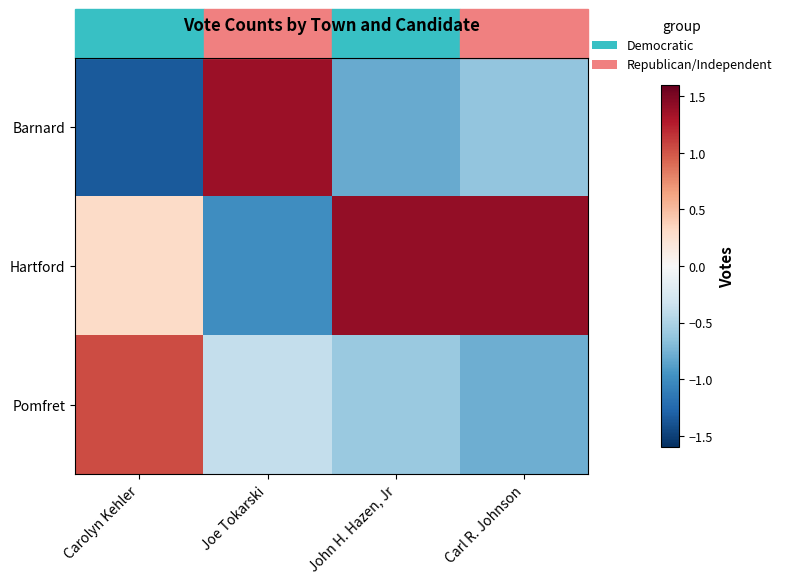

At which category does the chart reach its peak across all series?

Carl R. Johnson